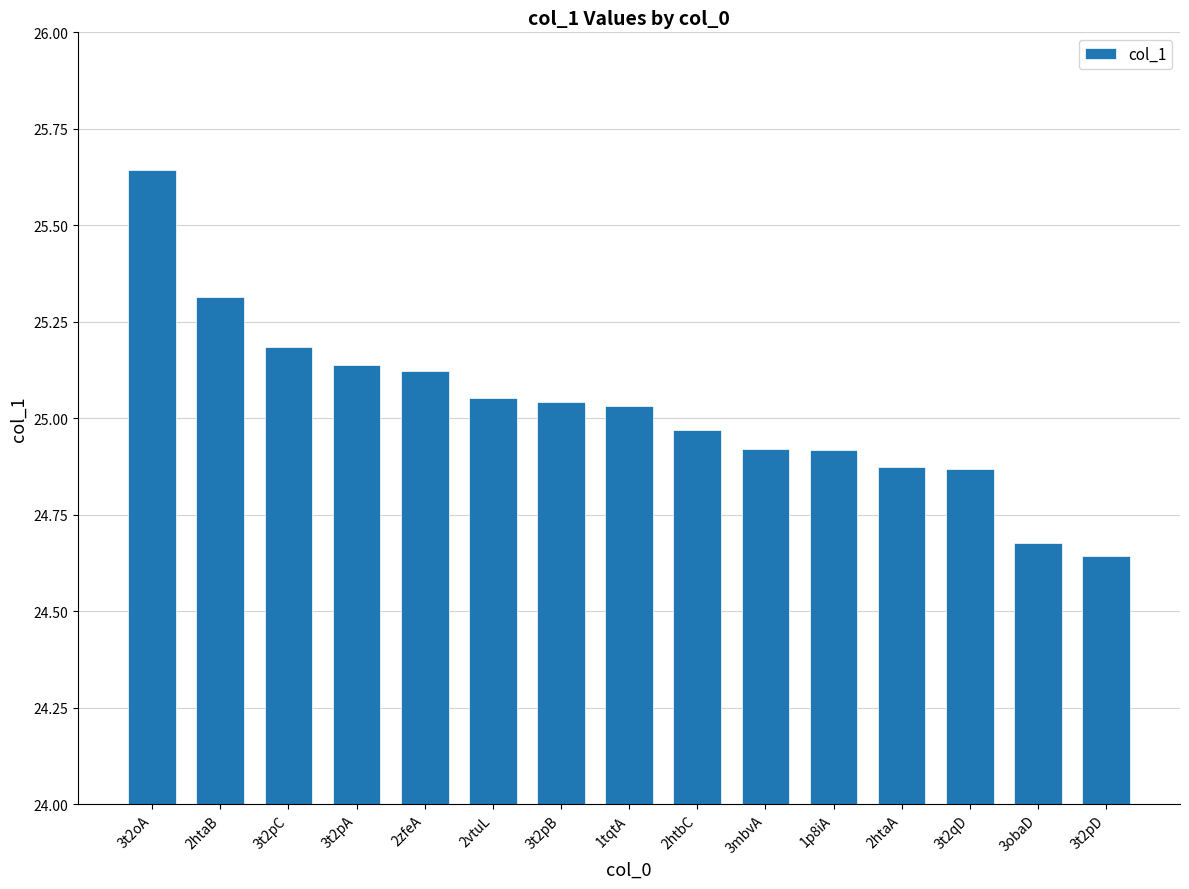

What is the difference between the maximum and minimum values?

1.0